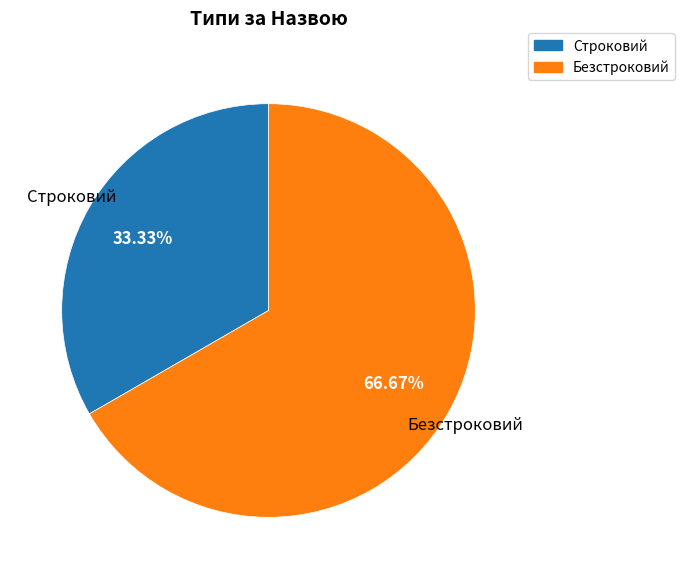

Combined, do Строковий and Безстроковий account for over 50%?

Yes